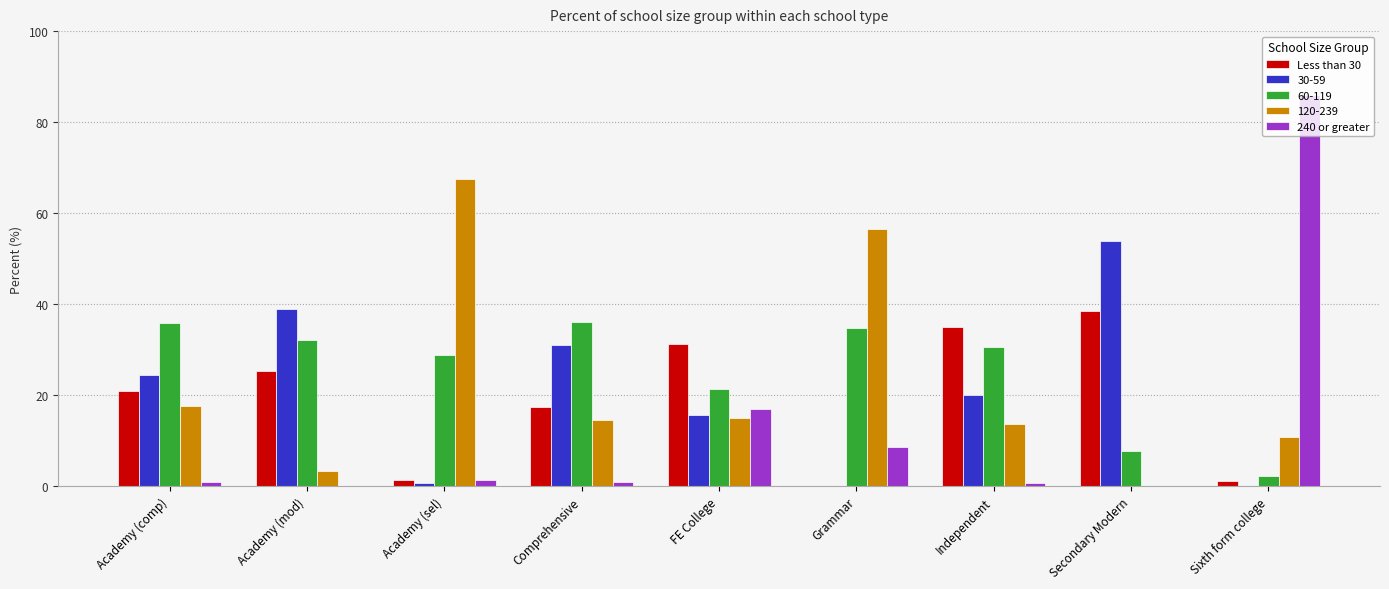

Which series has the largest range (max minus min)?

240 or greater